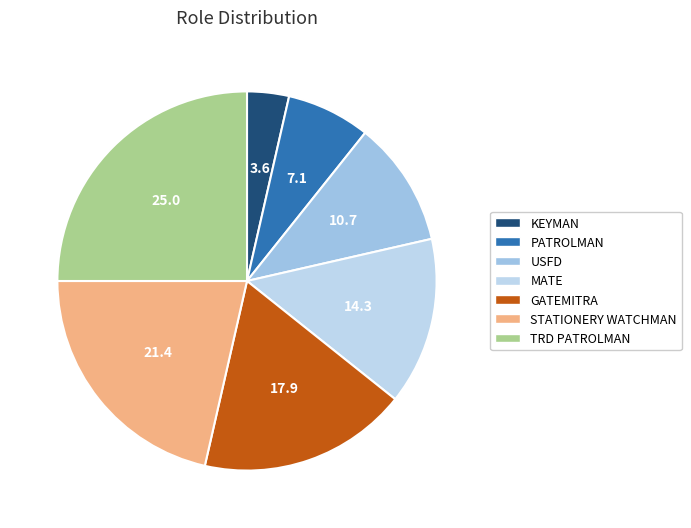

Does any single category account for the majority?

No